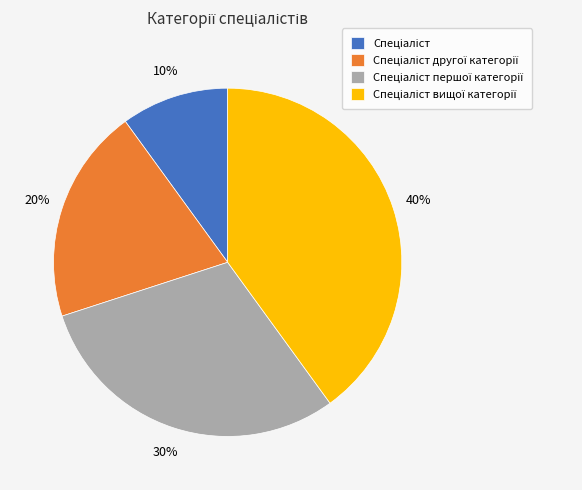

Is there a majority slice in this chart?

No